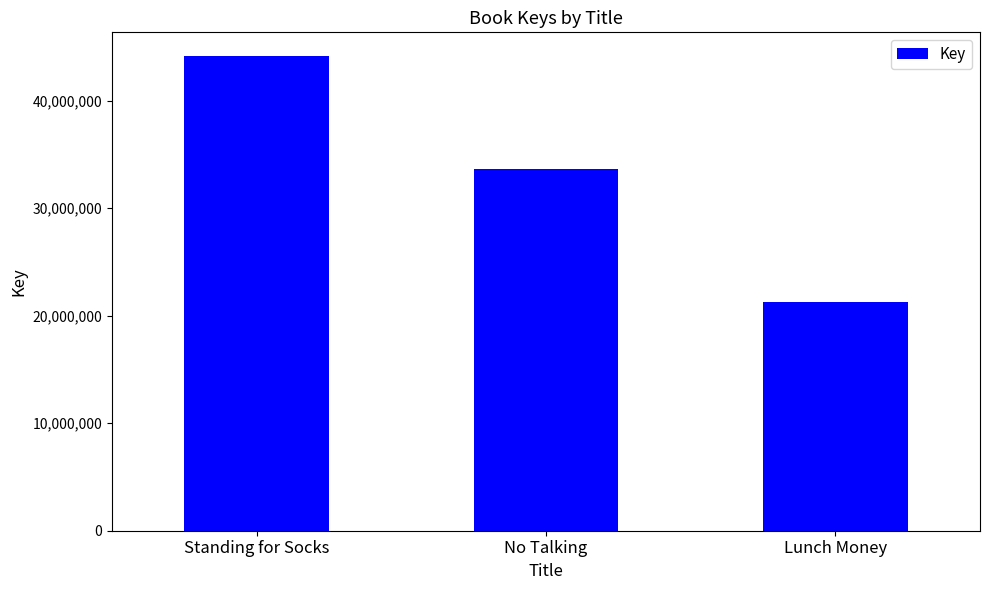

Which label corresponds to the largest value in the chart?

Standing for Socks